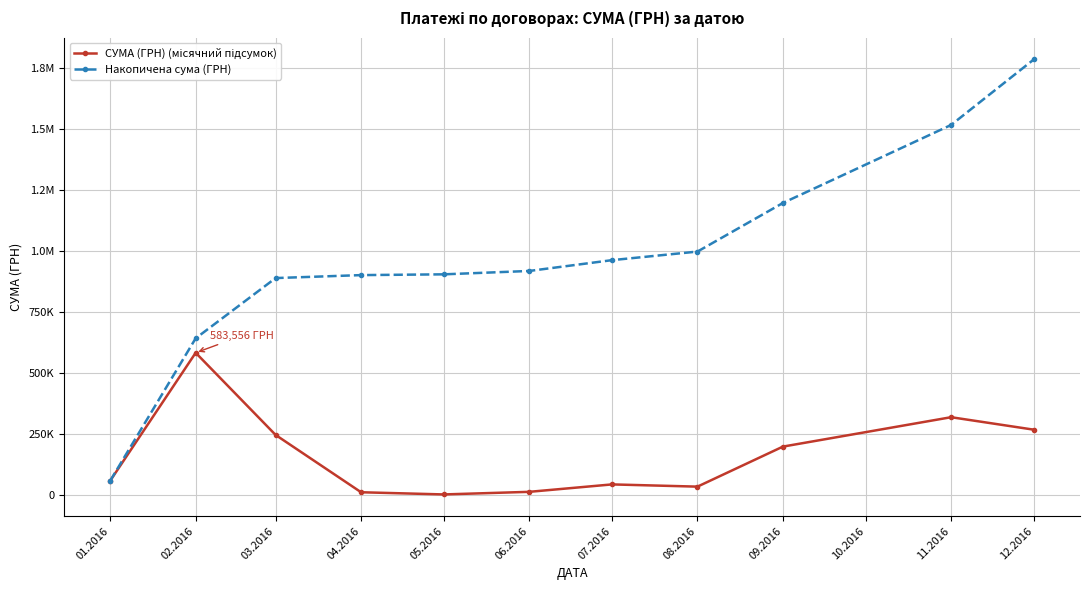

Is this an area chart (filled region under the line)?

No